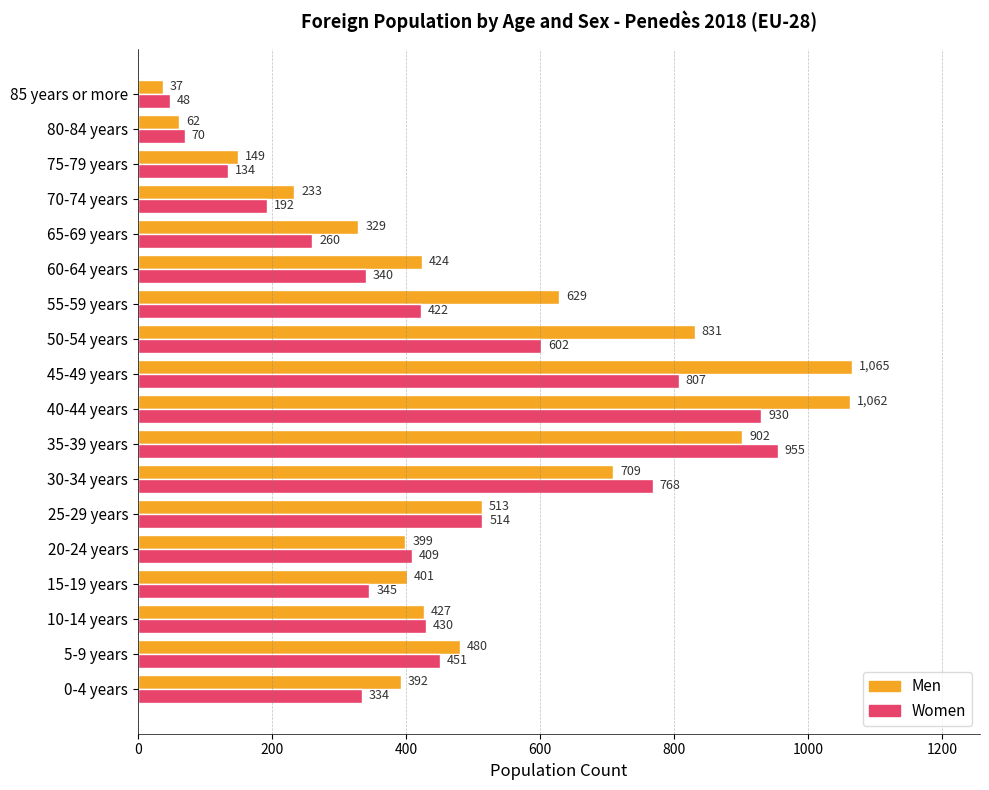

At which label is Men closest to 551?

25-29 years